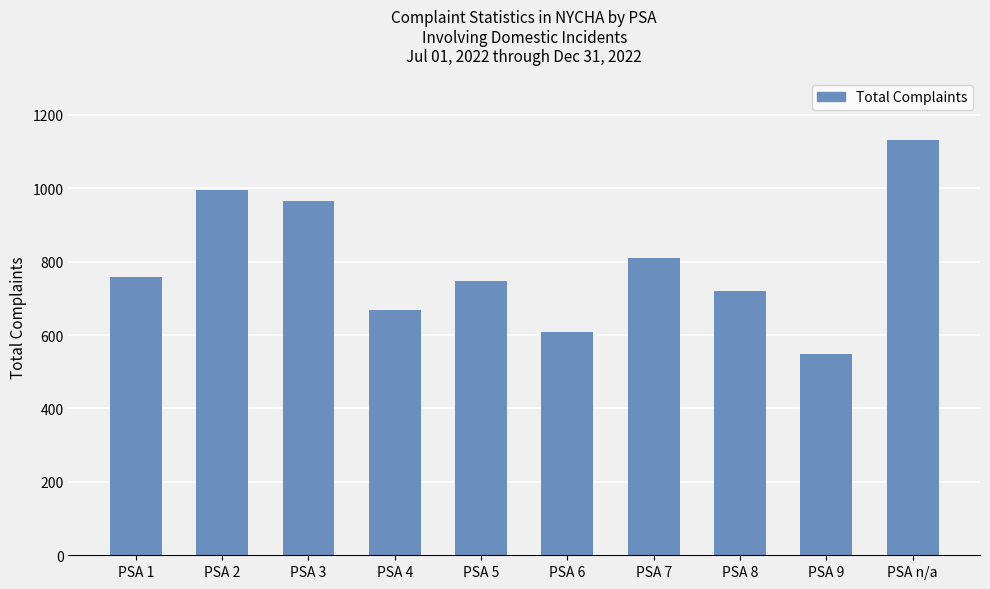

What is the change in value from PSA 2 to PSA 3?

-32